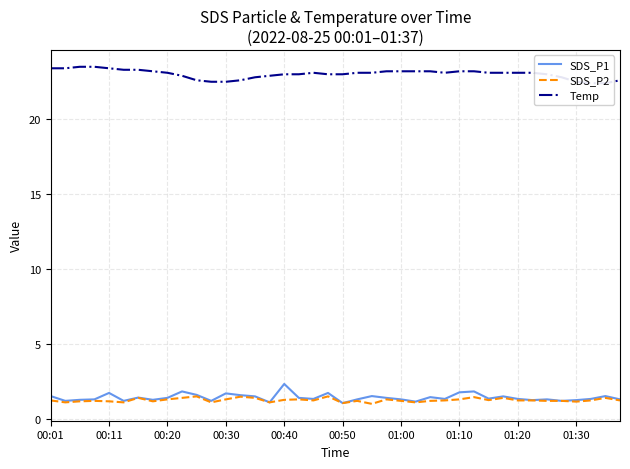

What is the maximum value for SDS_P1?

2.3